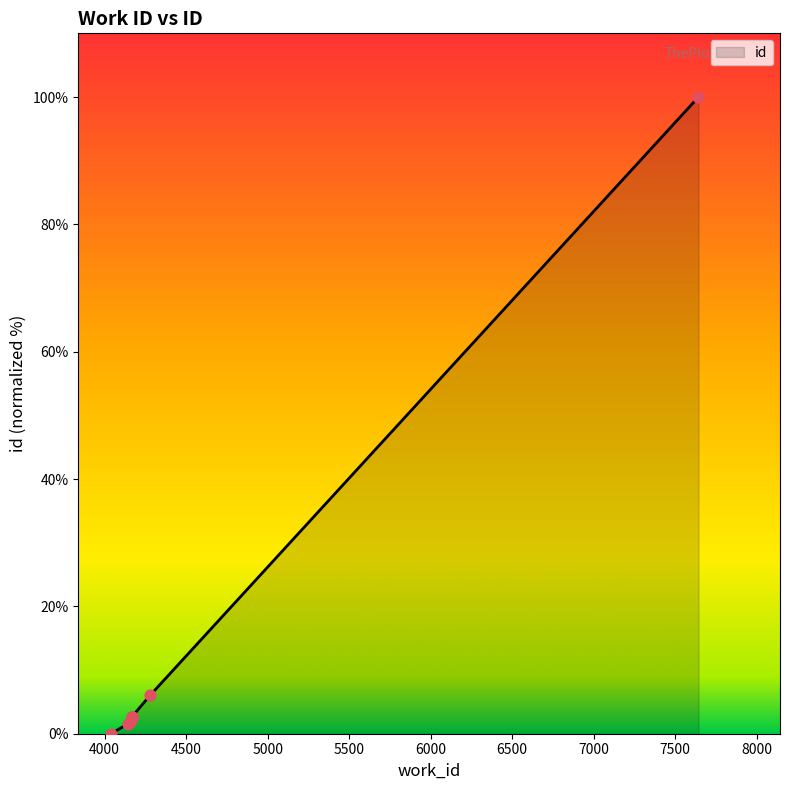

Between 4167 and 4167, which is larger?

4167